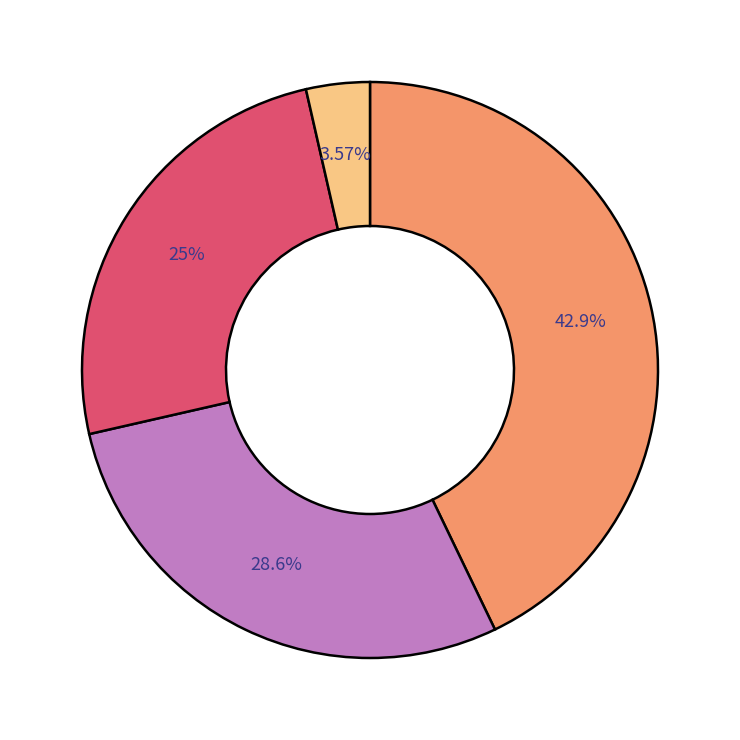

Is there any slice that represents more than half of the pie?

No